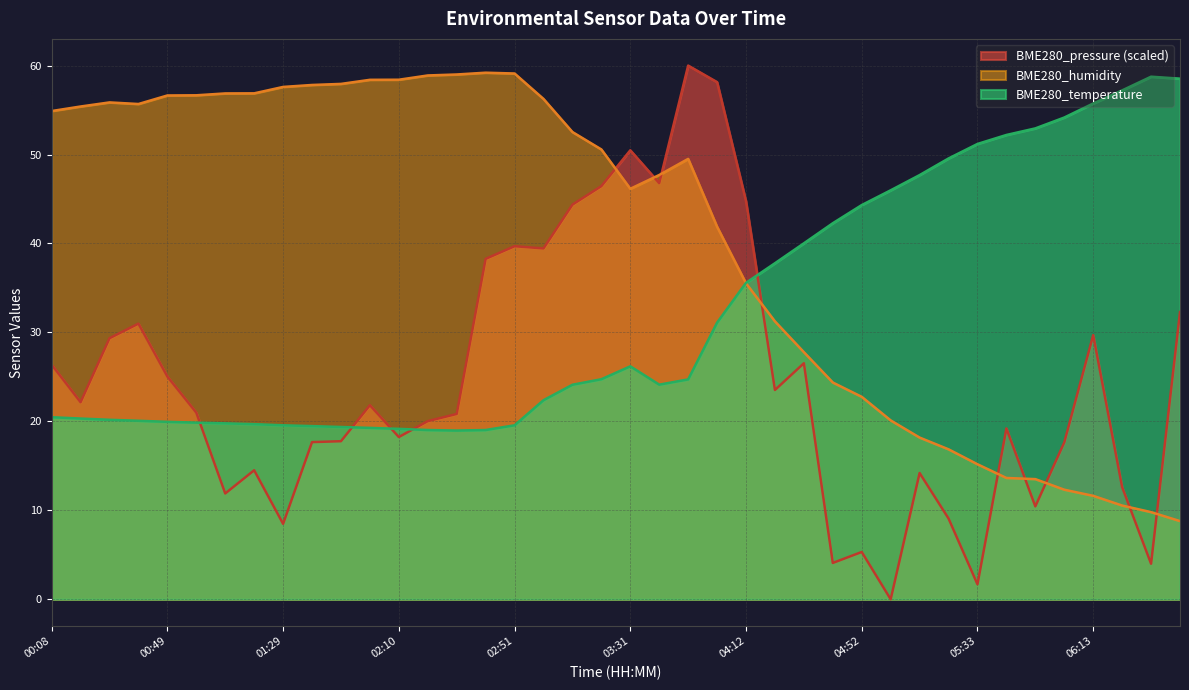

Rank the series at 05:23 from highest to lowest value.

BME280_temperature, BME280_humidity, BME280_pressure